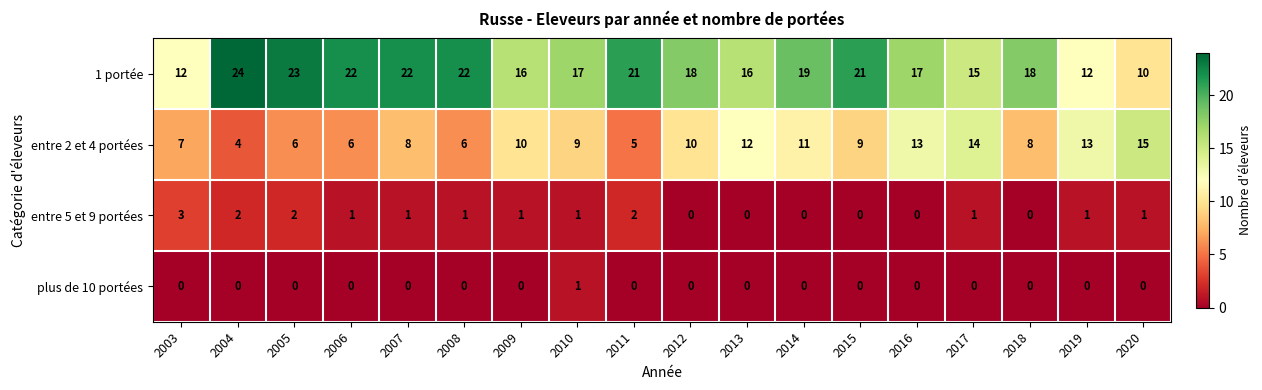

The value of entre 2 et 4 portées at 2010 is 16. True or false?

False